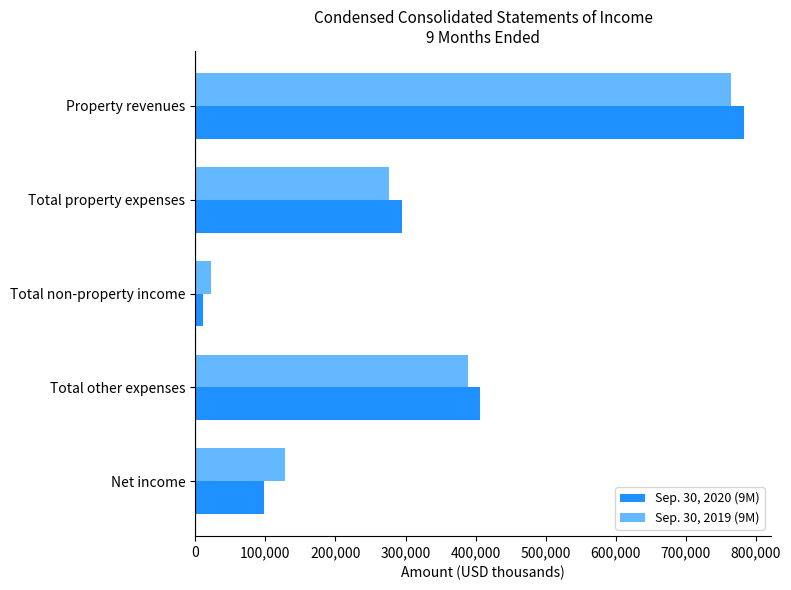

What are all the series names shown in the legend?

Sep. 30, 2020 (9M), Sep. 30, 2019 (9M)